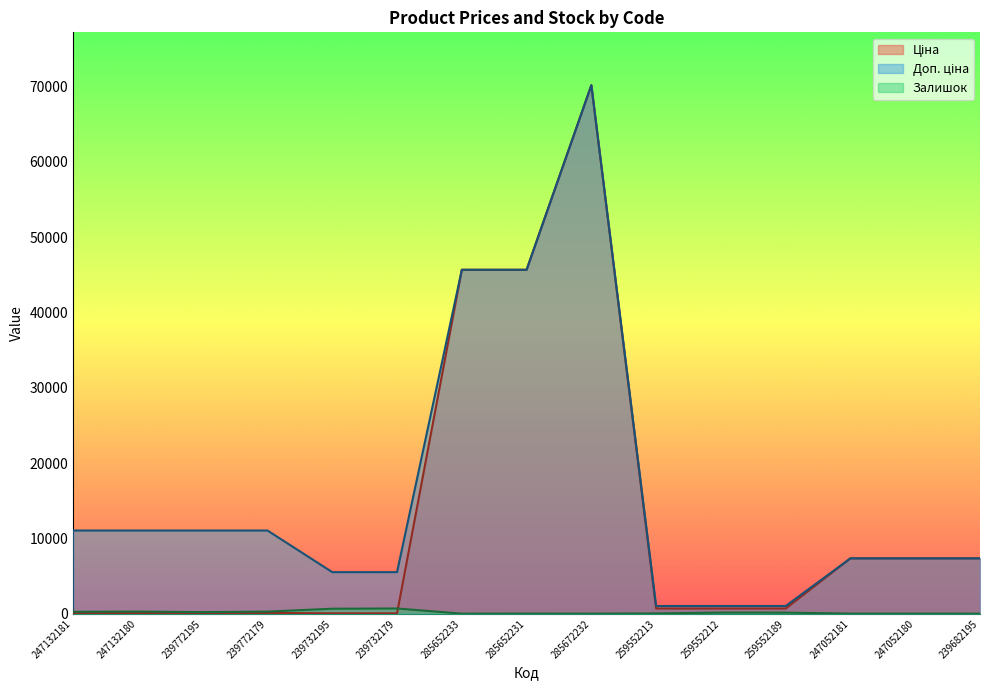

The value of Доп. ціна at 239732195 is 7958.0. True or false?

False